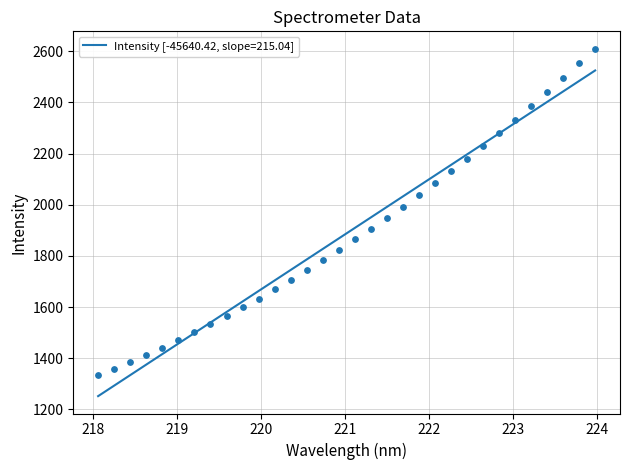

What is the ratio of the value at 220.5444 to the value at 219.9712?

1.1